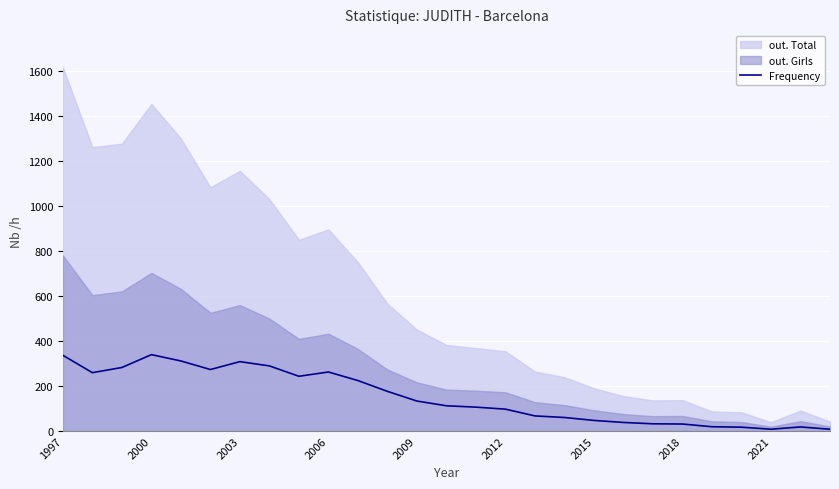

The chart shows a value of 14 at 26. True or false?

False